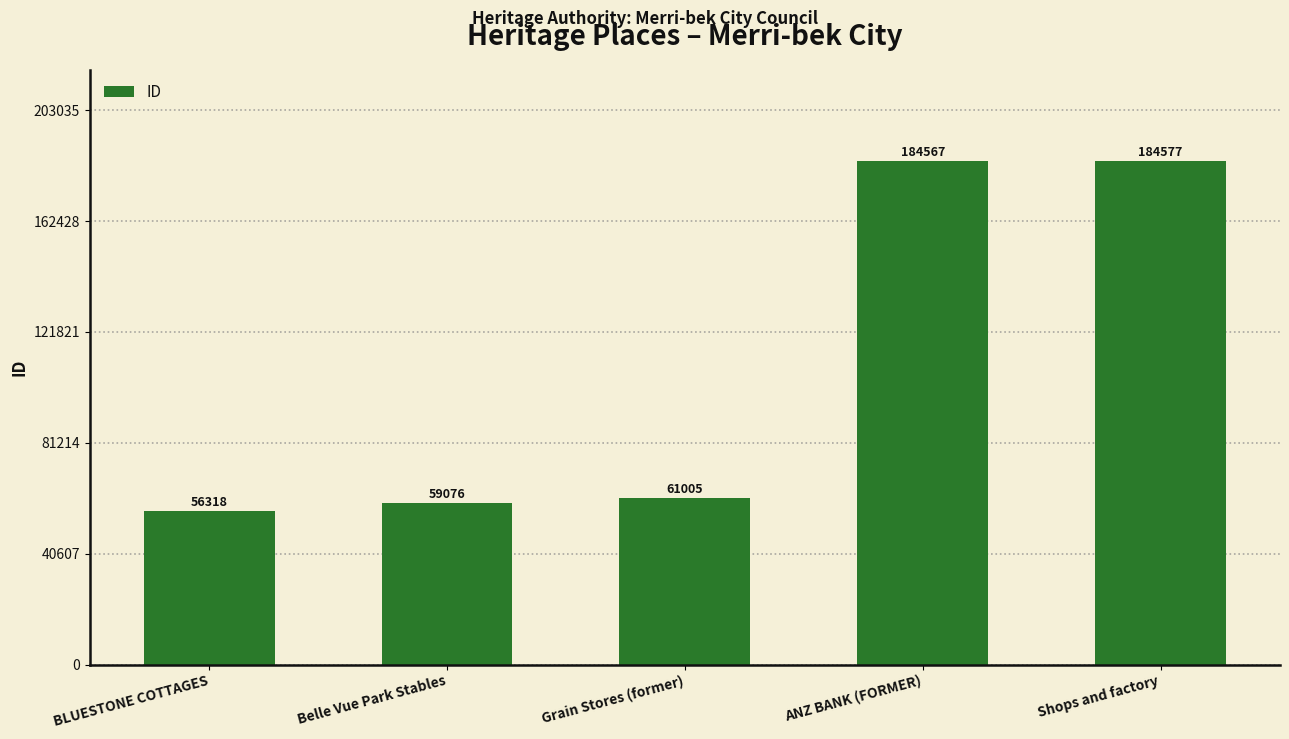

At which category does the chart reach its minimum across all series?

BLUESTONE COTTAGES